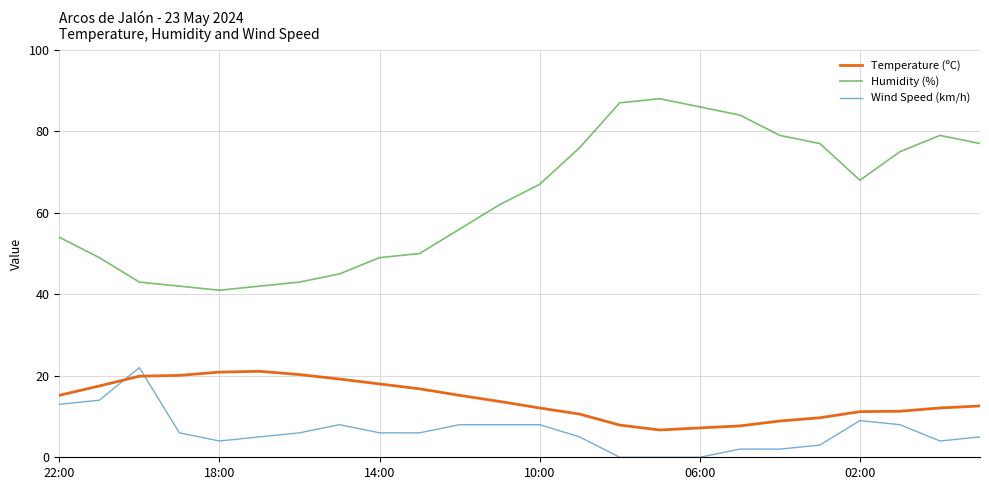

Which series has the largest total across all categories?

Humidity (%)